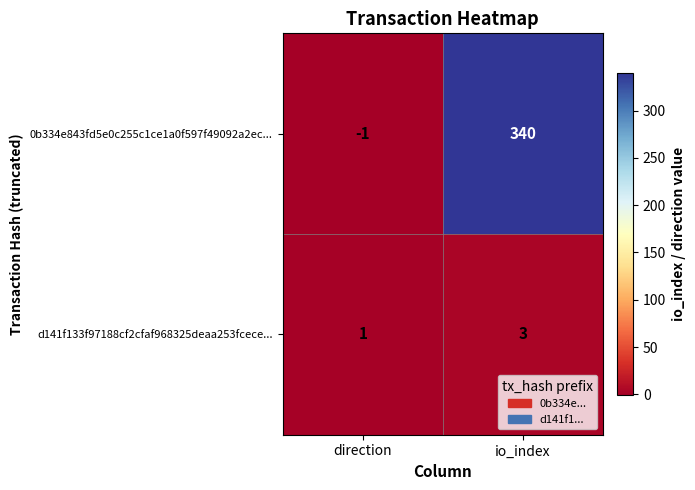

Read the d141f133f97188cf2cfaf968325deaa253fcece... value at io_index.

3